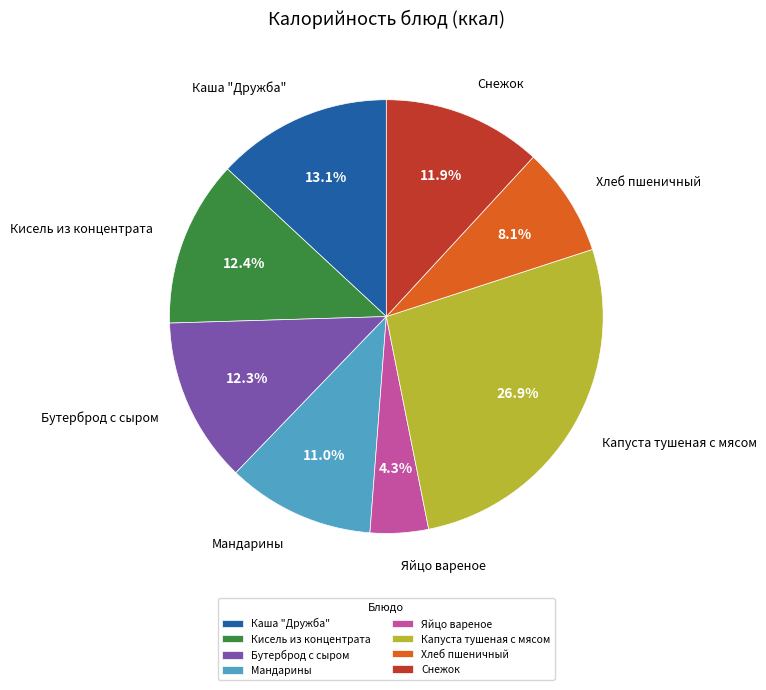

Is the sum of Кисель из концентрата and Яйцо вареное greater than half?

No